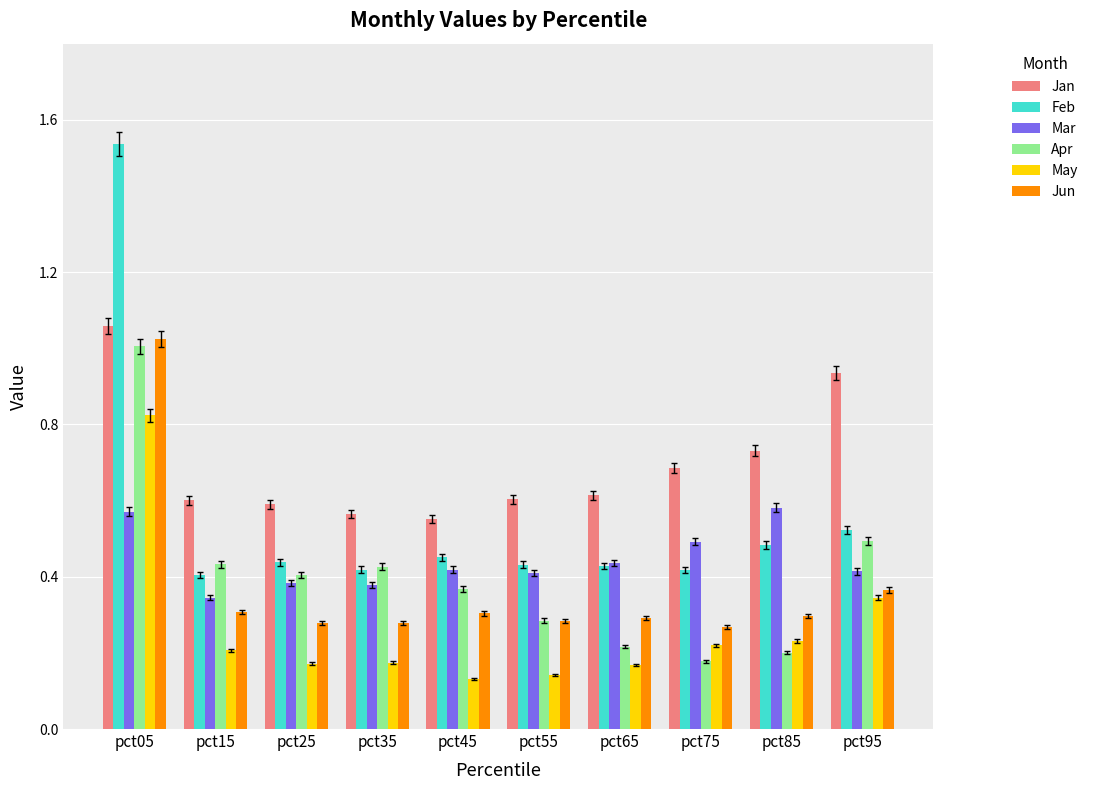

How many groups of bars are there?

10